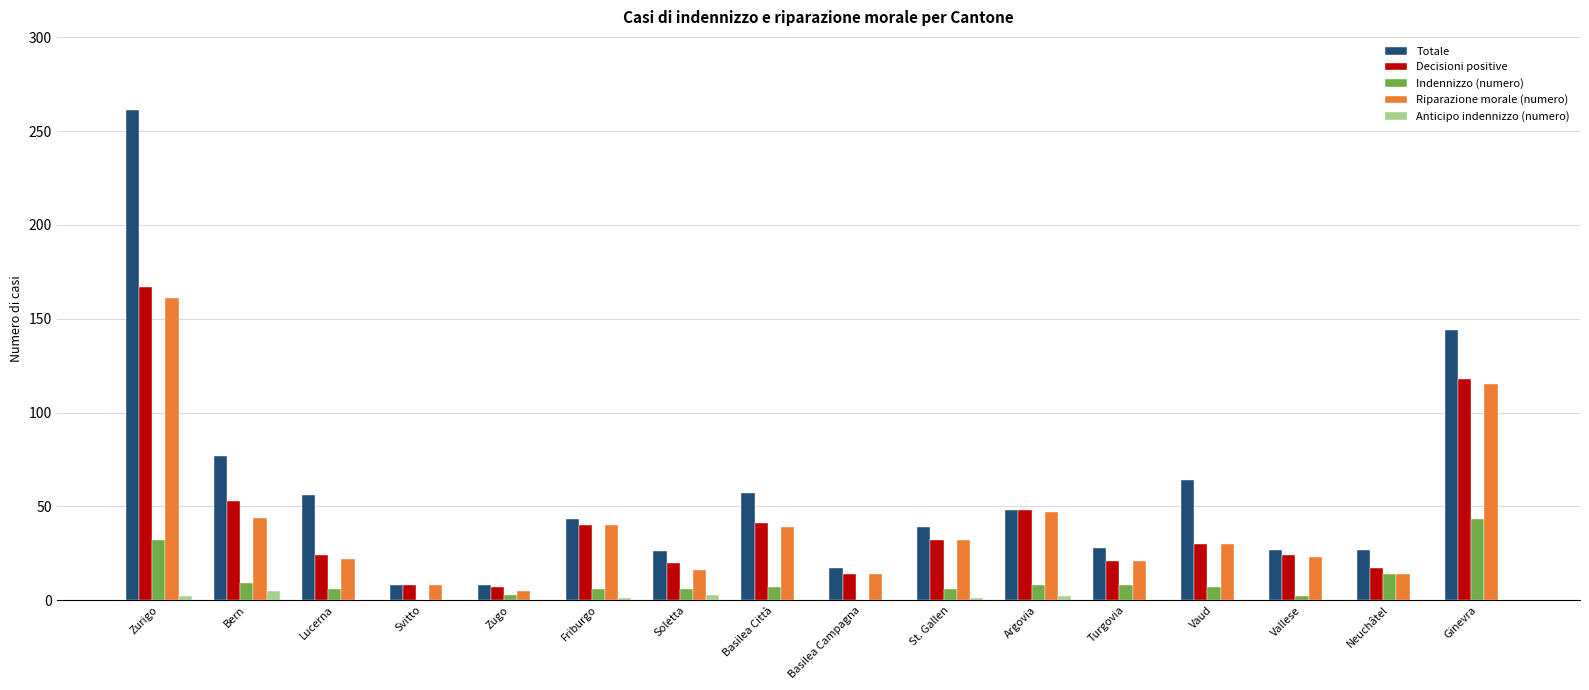

What is the maximum value shown in the chart?

261